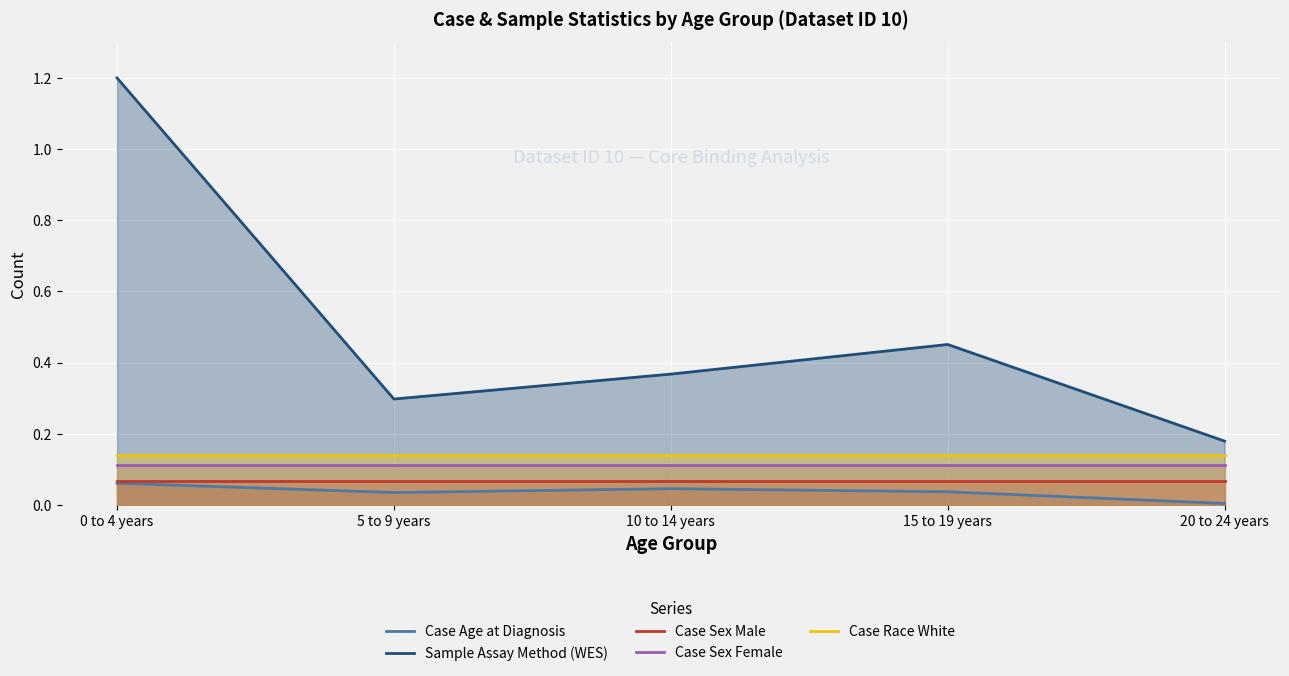

Where is Case Race White nearest to the value 0?

0 to 4 years